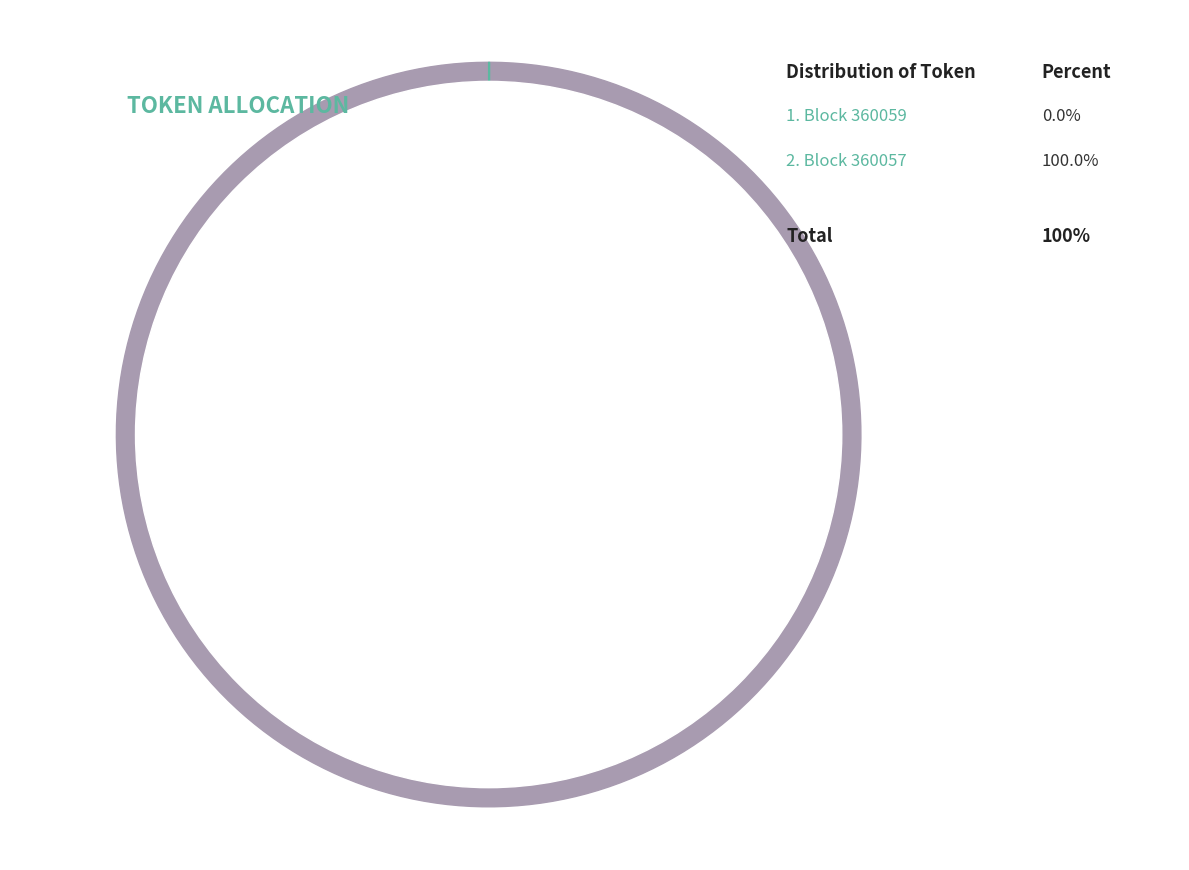

True or false: 360059 accounts for 13% of the total.

False